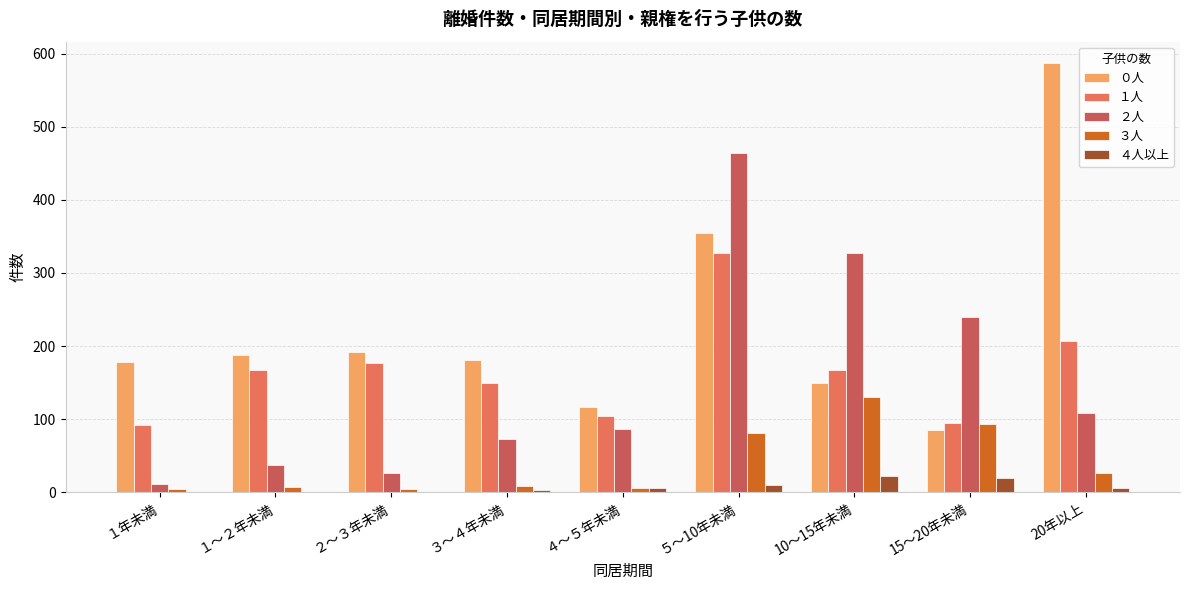

At which category is the sum across all series the highest?

５～10年未満